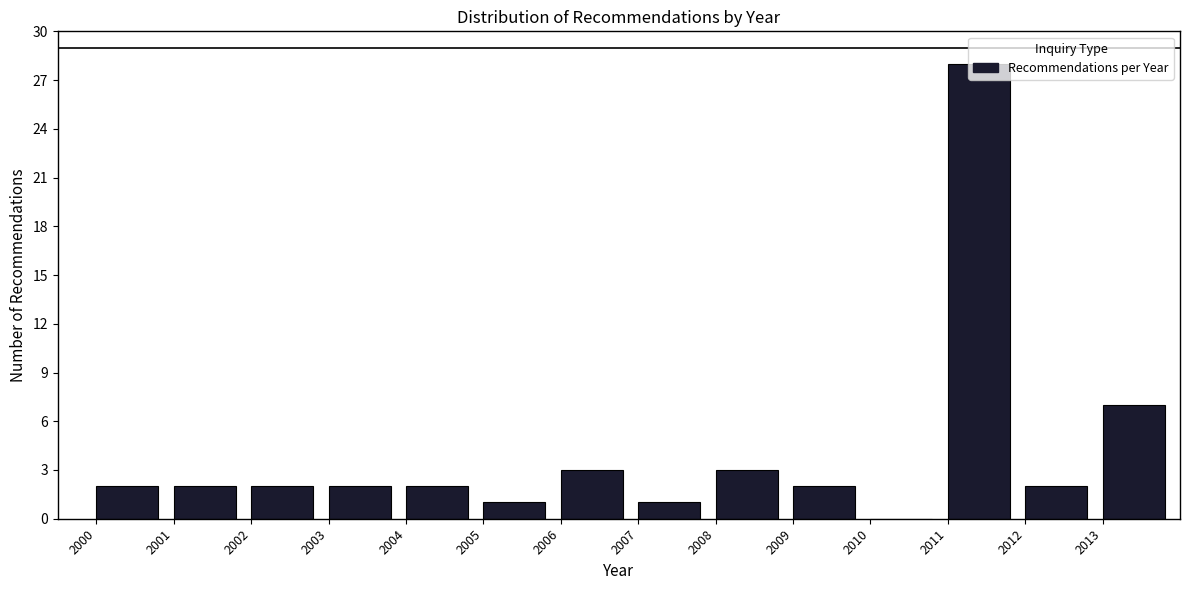

Reading left to right, transcribe this chart: for each bar, give the range it covers on the x-axis and its height. The values are not printed on the chart, so give them approximately, as read against the axis.

2000 to 2001: 2
2001 to 2002: 2
2002 to 2003: 2
2003 to 2004: 2
2004 to 2005: 2
2005 to 2006: 1
2006 to 2007: 3
2007 to 2008: 1
2008 to 2009: 3
2009 to 2010: 2
2010 to 2011: 0
2011 to 2012: 28
2012 to 2013: 2
2013 to 2014: 7